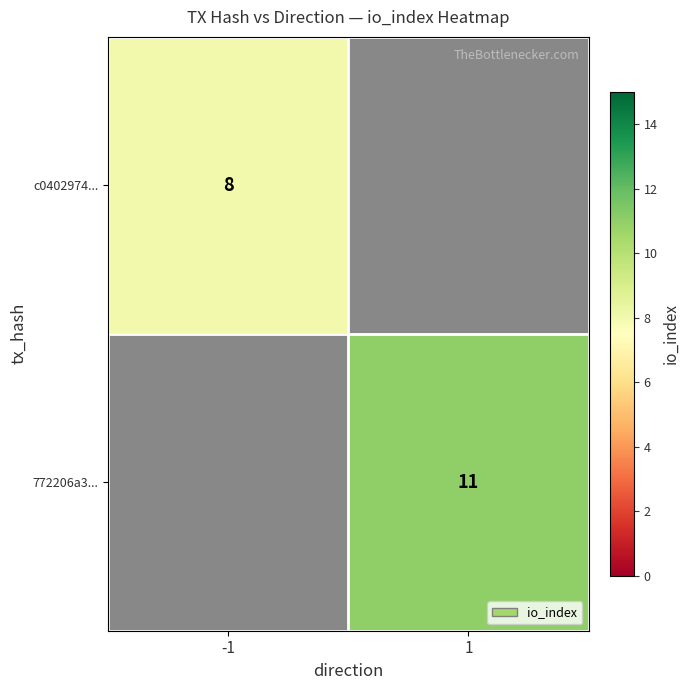

Is the value of c0402974... at -1 greater than the value of 772206a3... at 1?

No